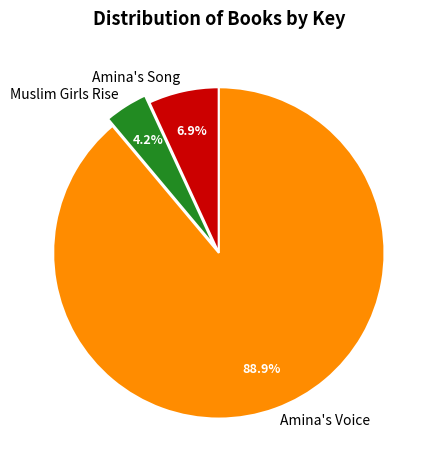

Is it true that Amina's Song is 1% of the pie?

False